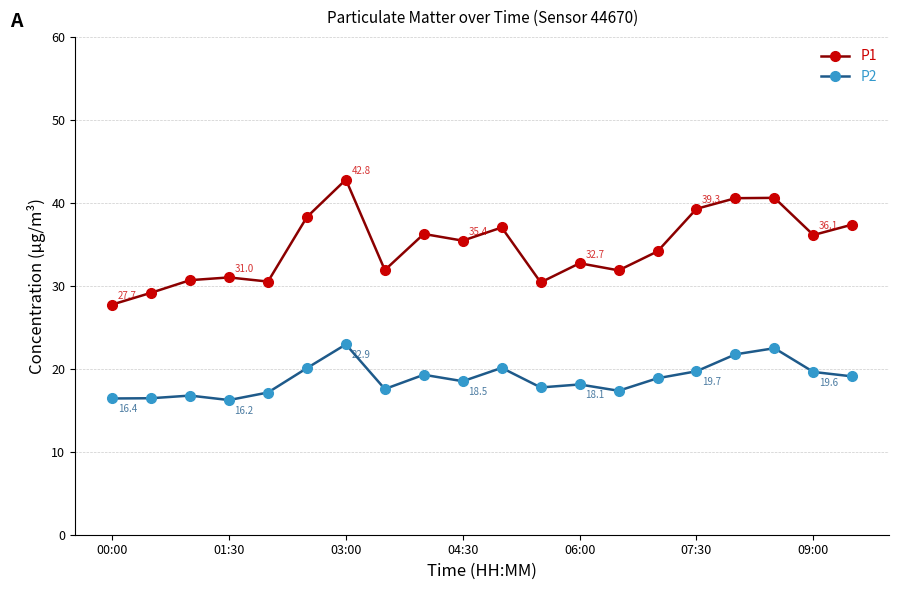

How many categories are shown in the chart?

20